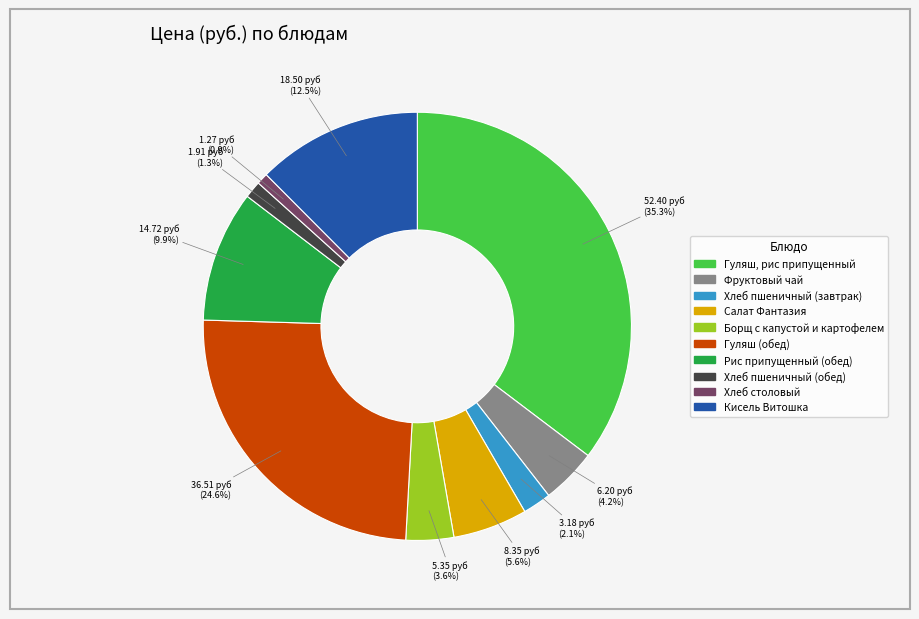

To the nearest percent, what portion does Гуляш, рис припущенный represent?

35%